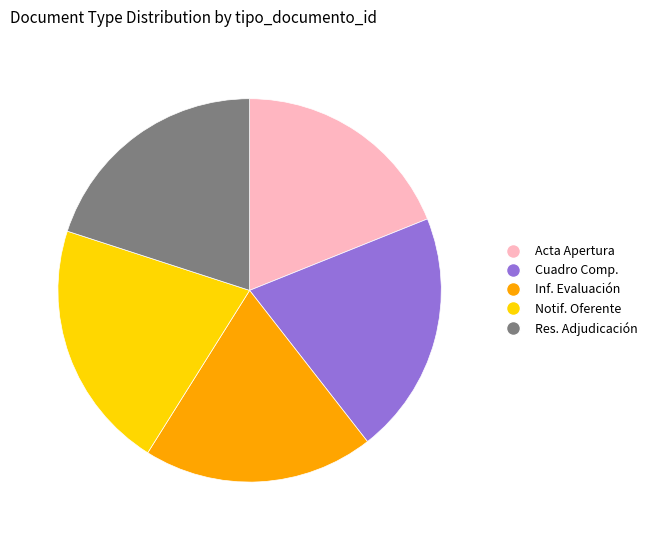

What is the ratio of the value at Res. Adjudicación to the value at Acta Apertura?

1.1